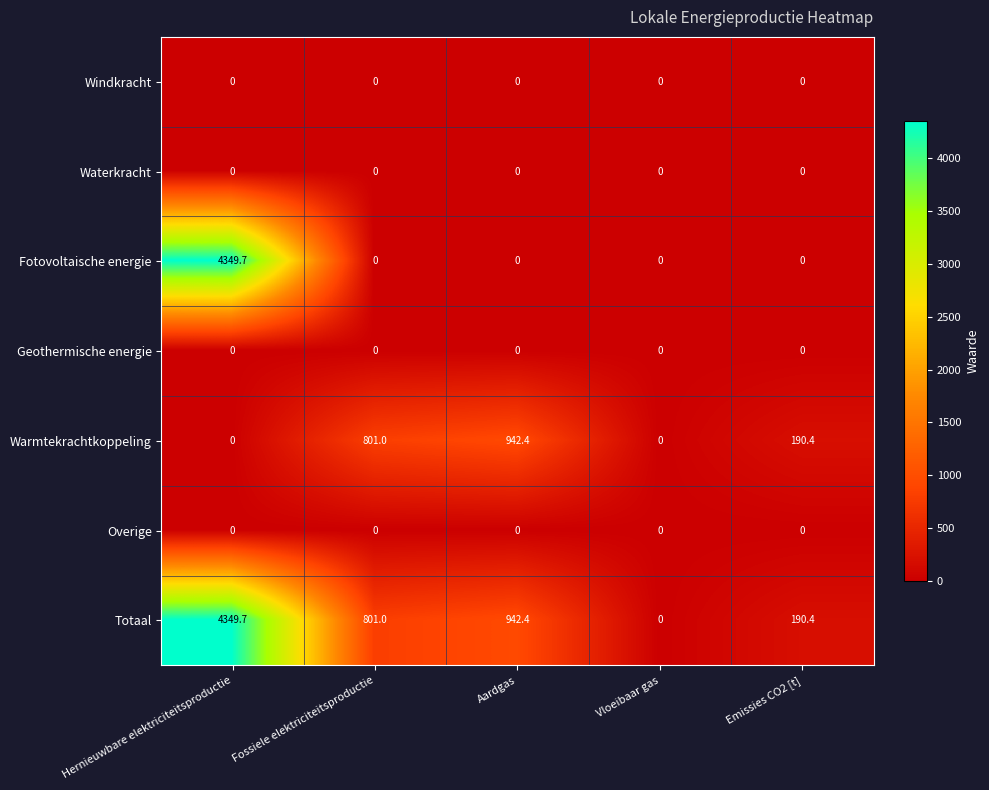

What is the difference between the highest and lowest values at Fossiele elektriciteitsproductie?

801.0